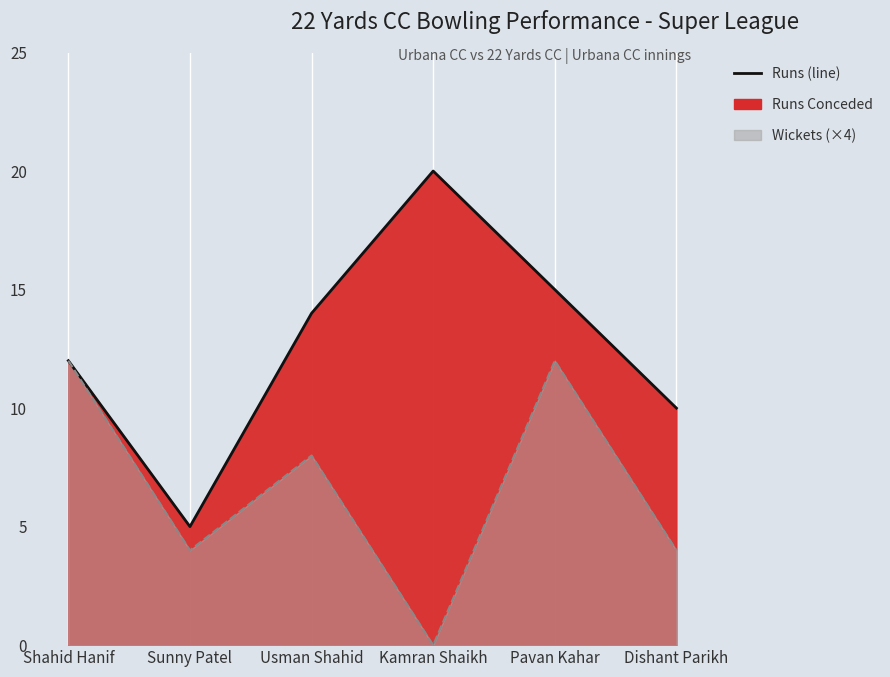

What is the maximum value shown in the chart?

20